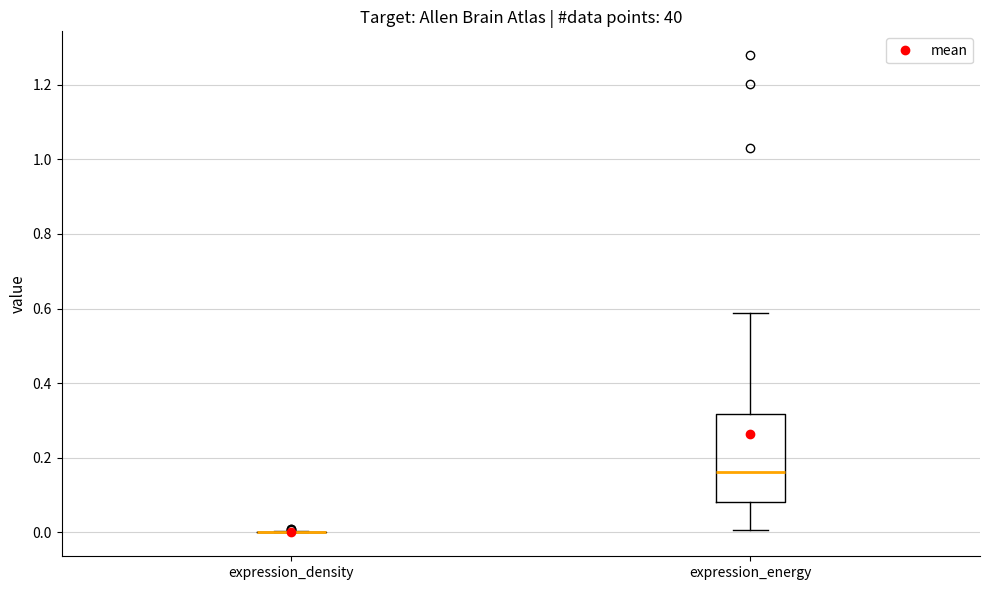

Reading left to right, transcribe this box plot: for each box, give where its median line is, the range the box spans, and where its two whiskers end, as read against the y-axis. The values are not printed on the chart, so give them approximately, as read against the axis.

expression_density: box collapsed to a line at 0.00, whiskers 0.00 to 0.00
expression_energy: median 0.16, box 0.08 to 0.32, whiskers 0.00 to 0.58